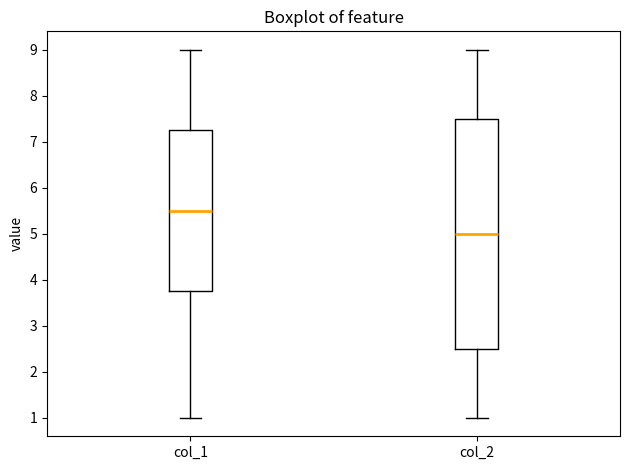

Comparing the boxes themselves (not the whiskers), which one is the tallest?

col_2